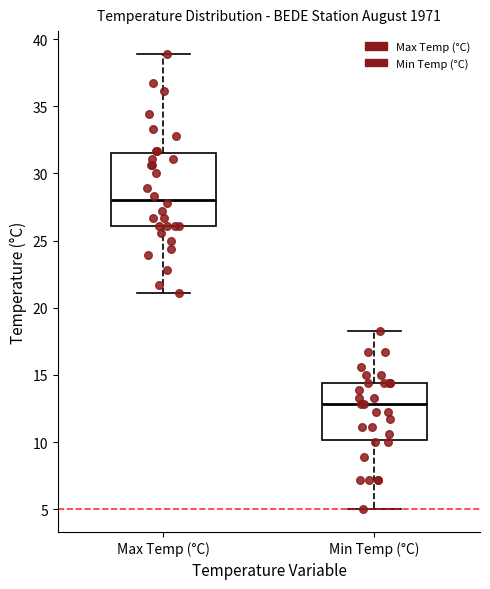

Reading left to right, transcribe this box plot: for each box, give where its median line is, the range the box spans, and where its two whiskers end, as read against the y-axis. The values are not printed on the chart, so give them approximately, as read against the axis.

Max Temp (°C): median 28.0, box 26.0 to 31.5, whiskers 21.0 to 39.0
Min Temp (°C): median 13.0, box 10.0 to 14.5, whiskers 5.0 to 18.5